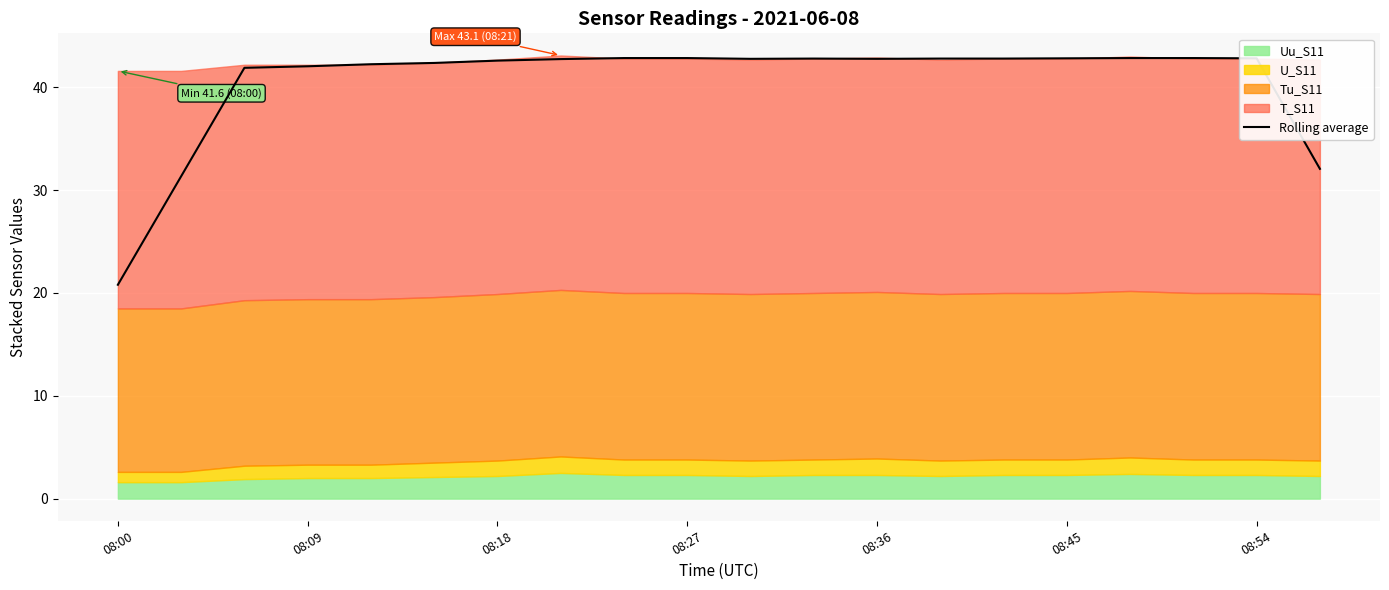

At which category does the chart reach its minimum across all series?

08:00